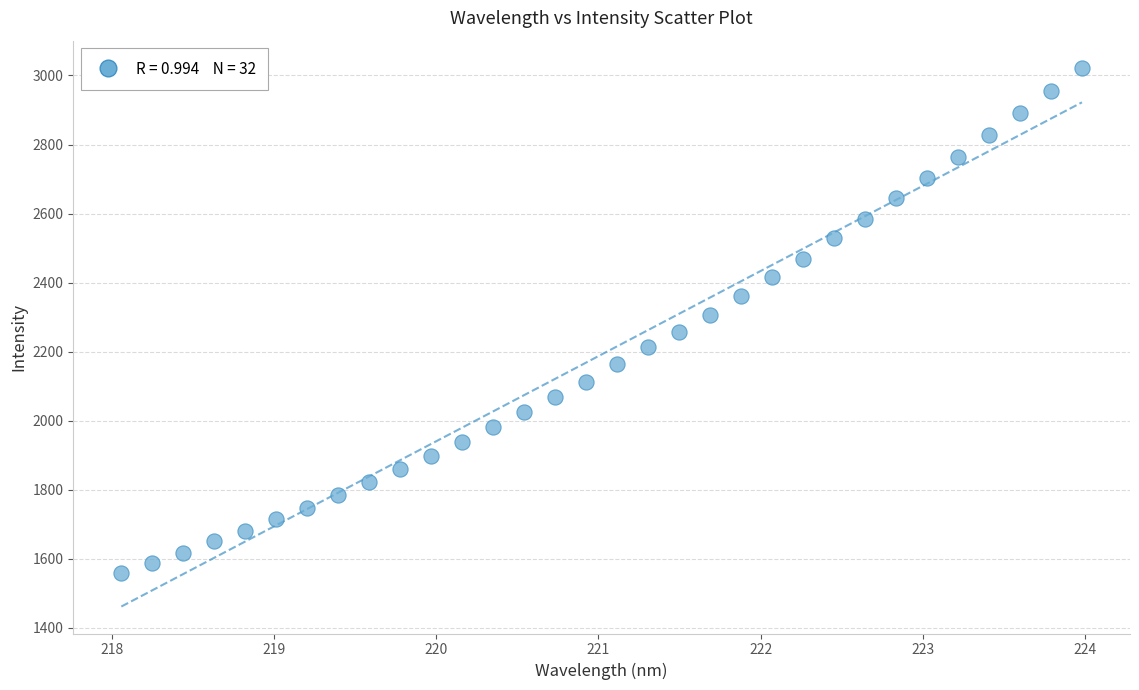

What is the range of Y values (max minus min)?

1464.3